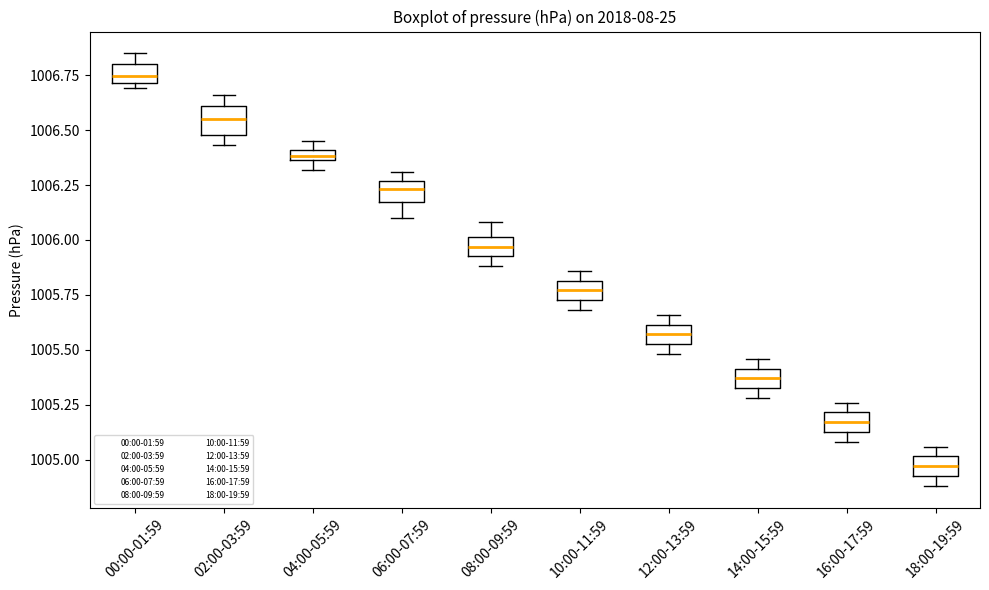

Which box's median line is the highest?

00:00-01:59